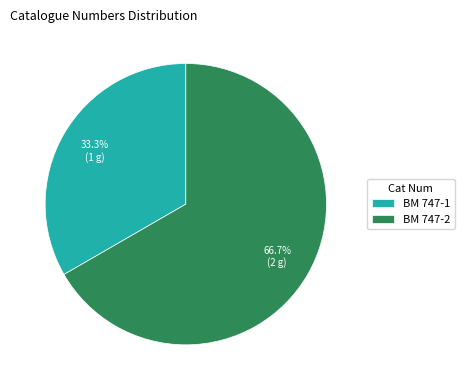

Count the number of slices in the pie.

2